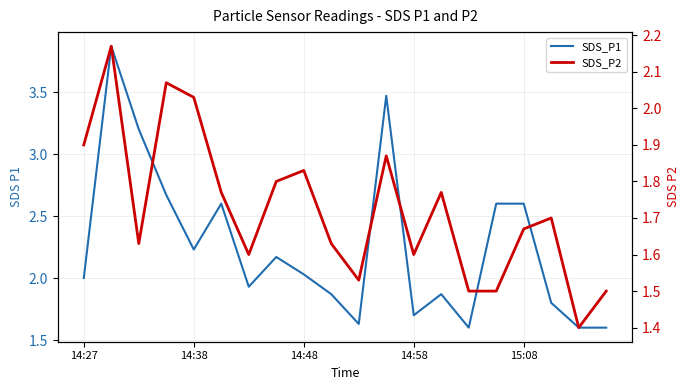

What is the value of the SDS_P2 point at the 15th from the left?

1.5